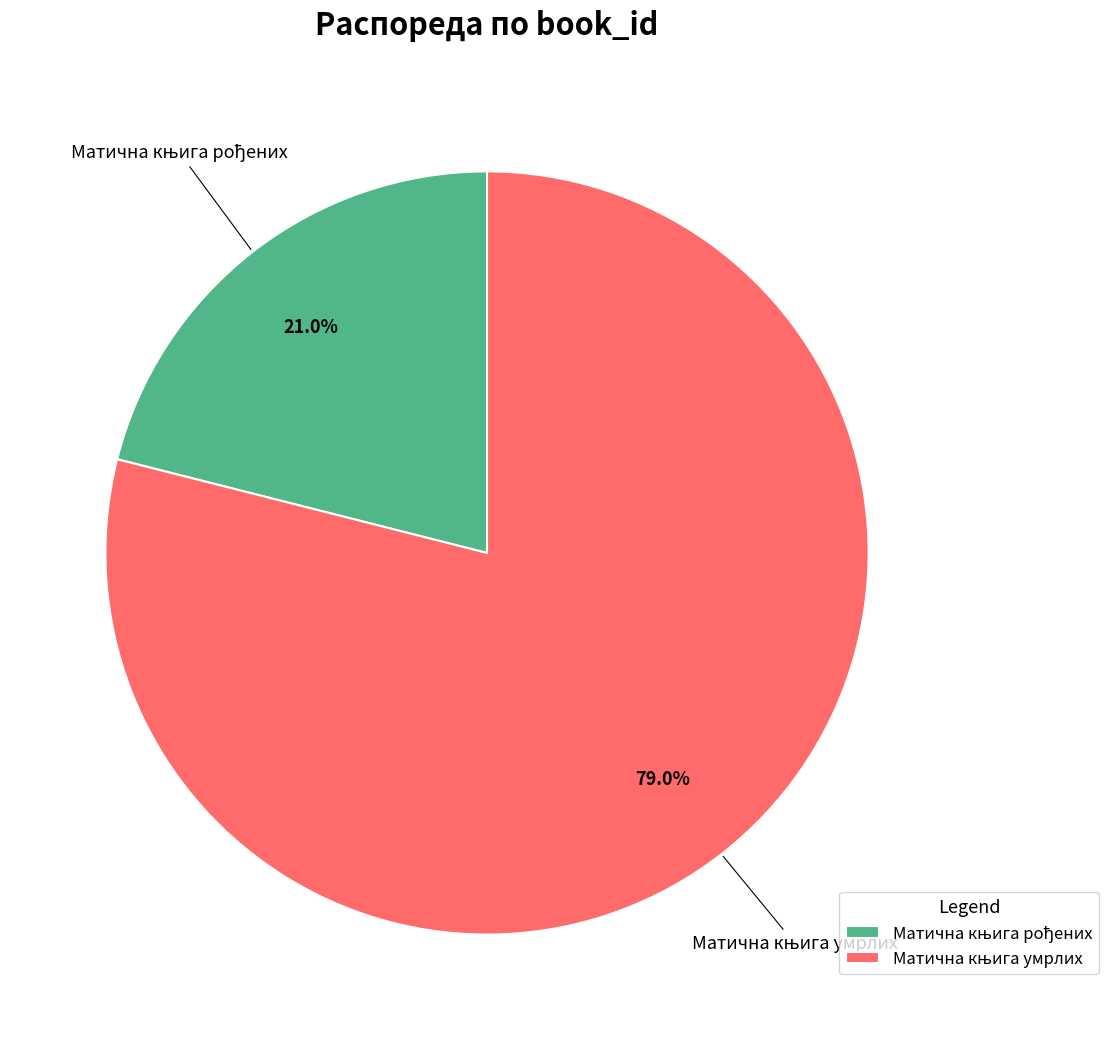

How many slices are in this pie chart?

2